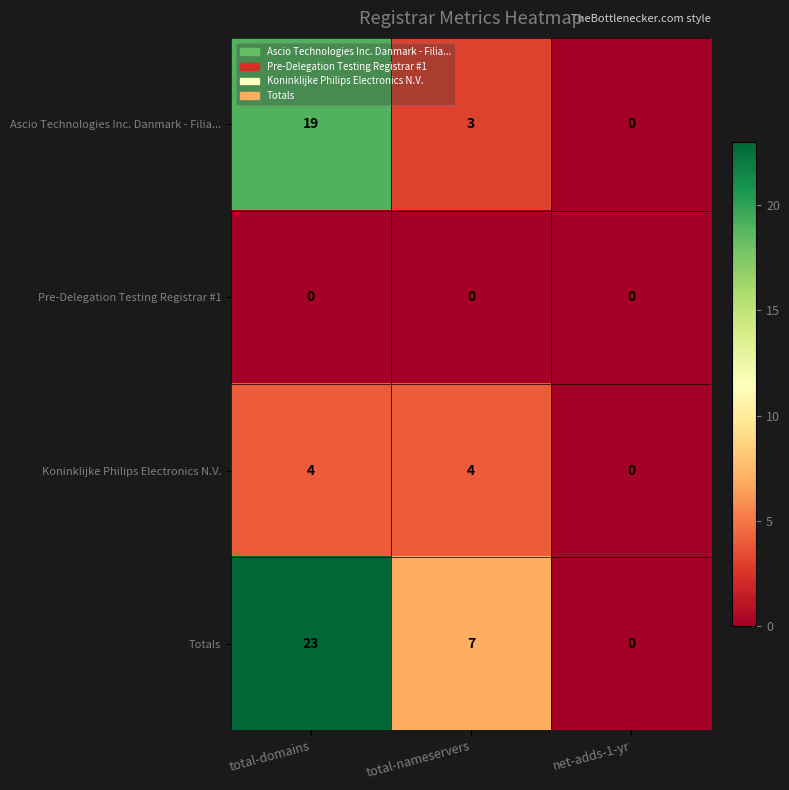

The value of Totals at total-nameservers is 7. True or false?

True